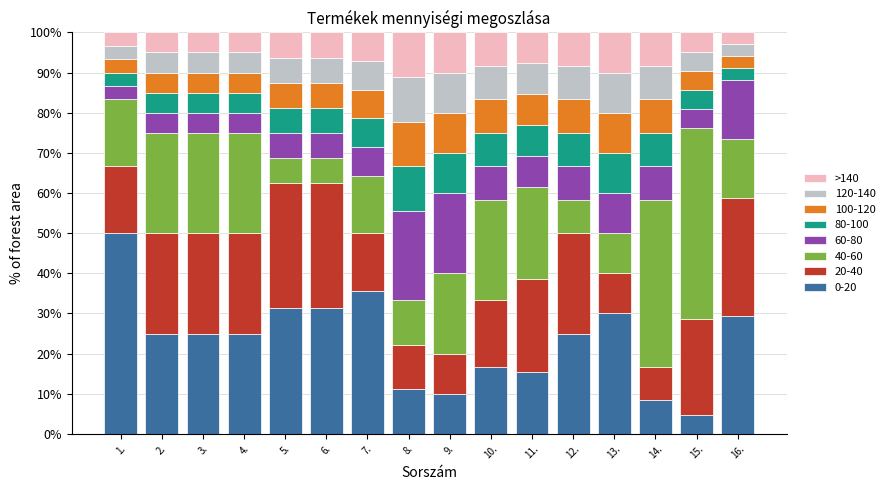

Which category has the lowest value in the 0-20 series?

15.